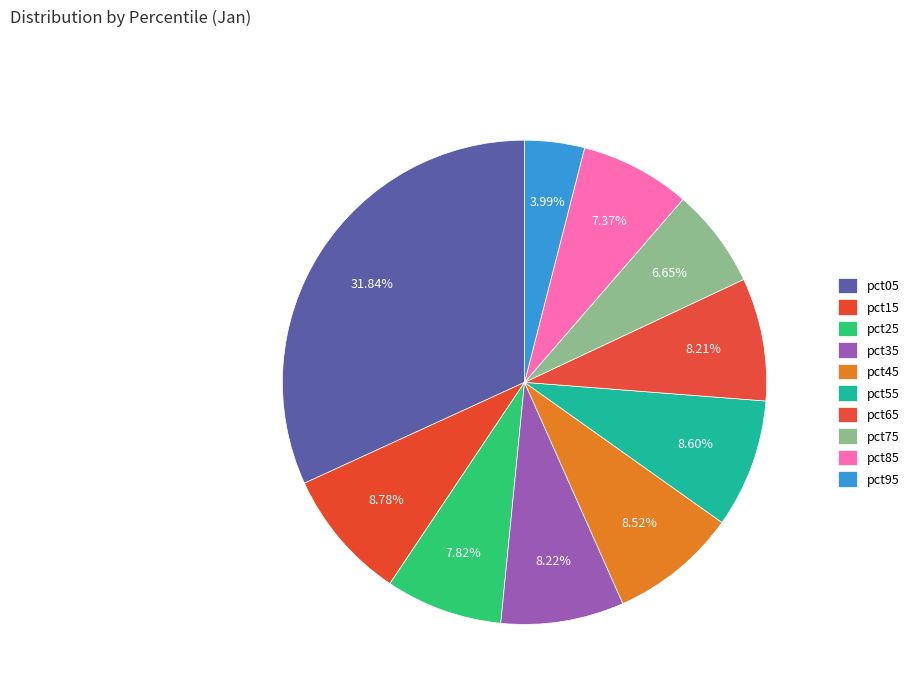

How many segments does this pie chart have?

10